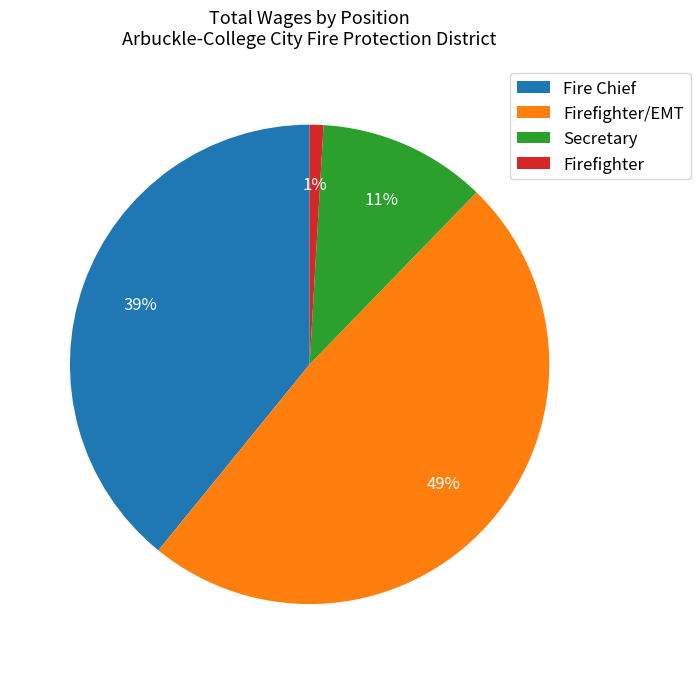

Between Secretary and Fire Chief, which is larger?

Fire Chief